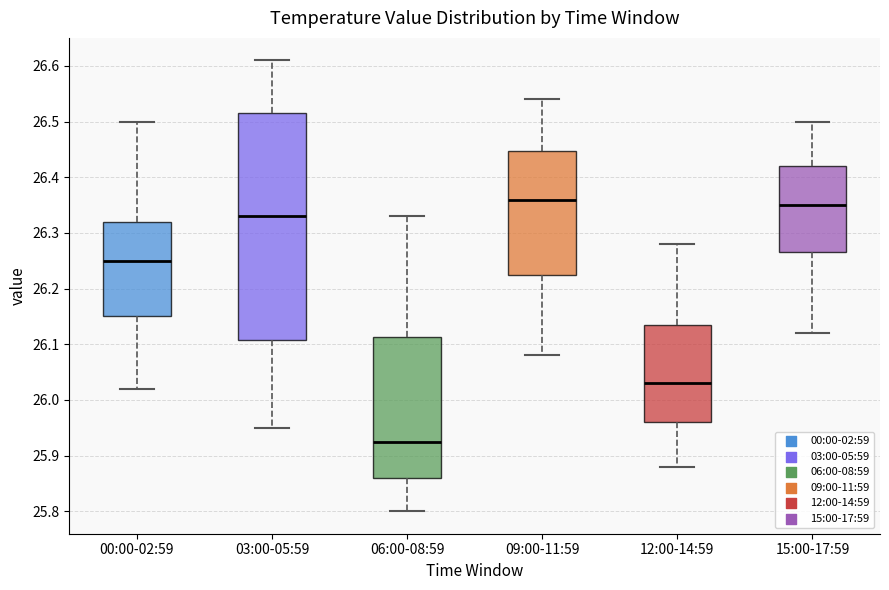

Where does the upper whisker of the box for 00:00-02:59 end on the y-axis? The values are not printed on the chart, so give them approximately, as read against the axis.

26.50